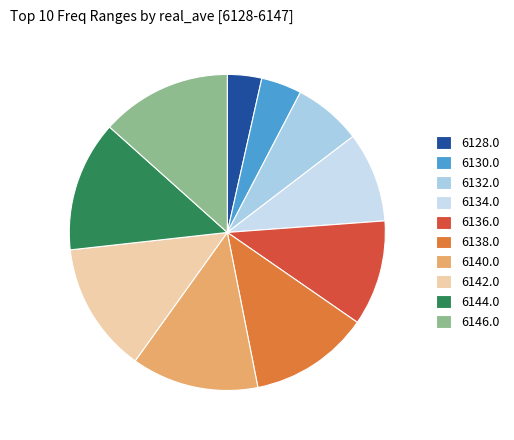

How many slices are in this pie chart?

10